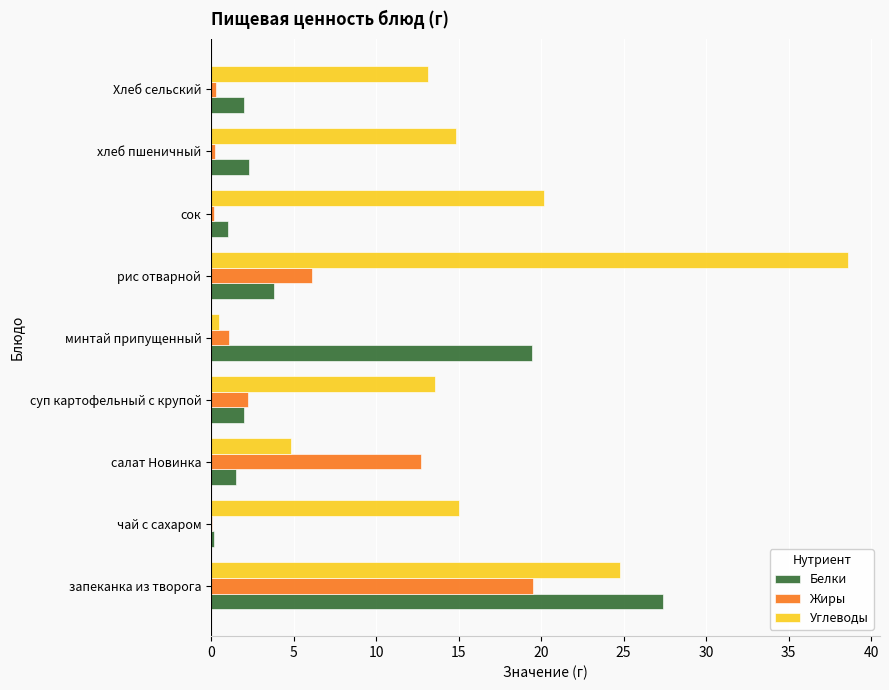

Is it true that Белки equals 19.5 at минтай припущенный?

True